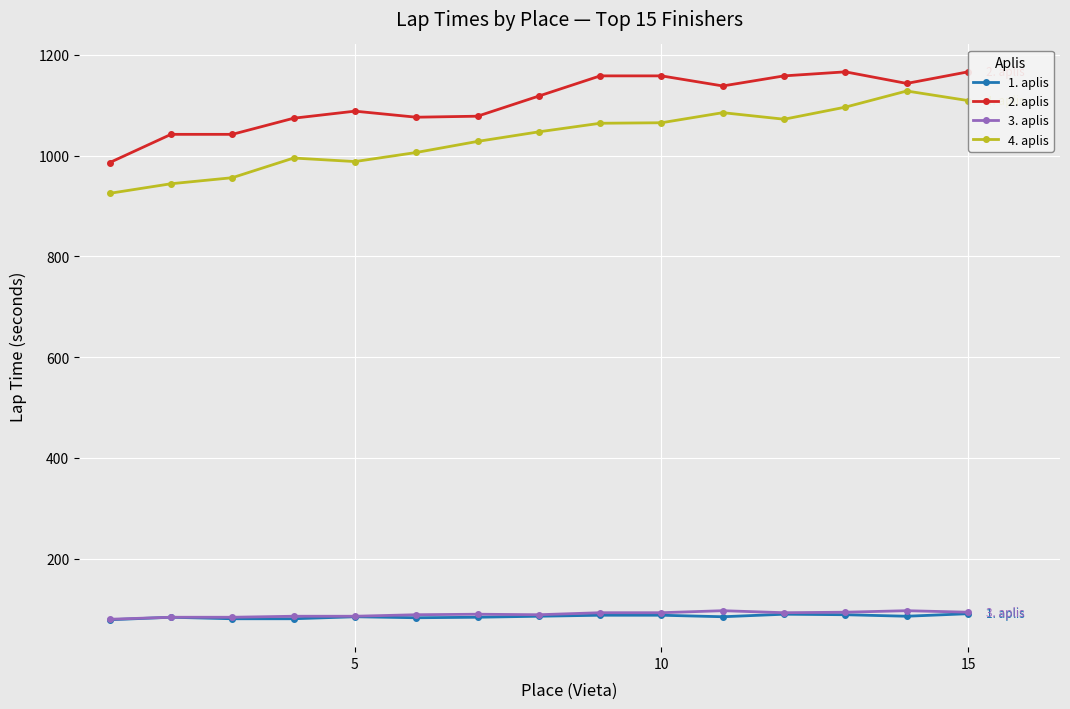

What is the minimum value for 1. aplis?

79